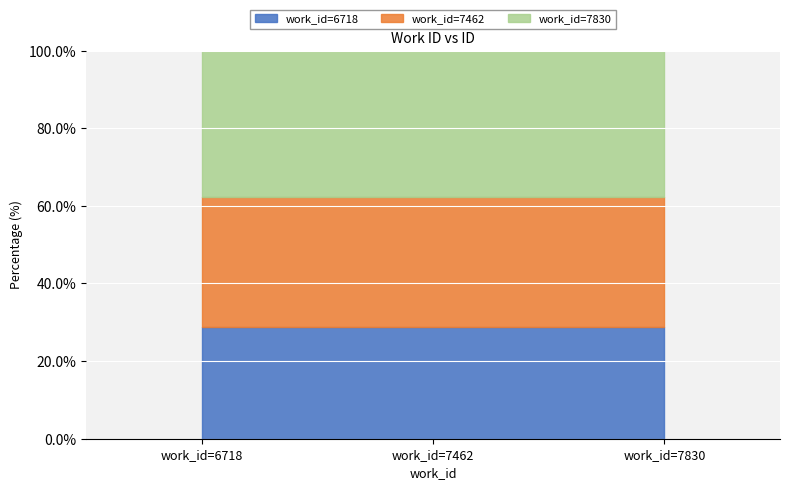

The value at 6718 is 17876. True or false?

True